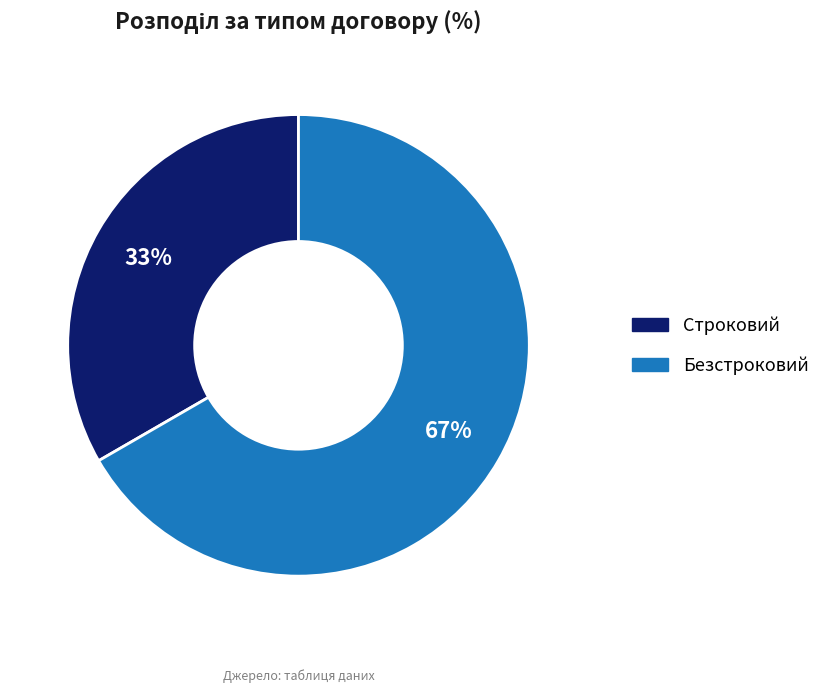

Which slice is the smallest?

Строковий